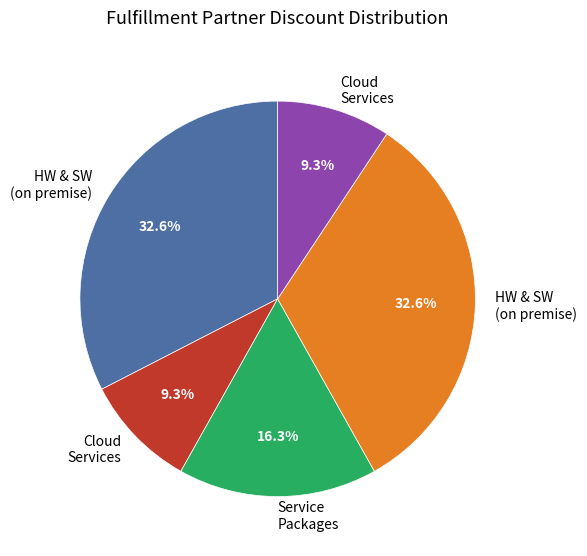

To the nearest percent, what is the average slice percentage?

20%